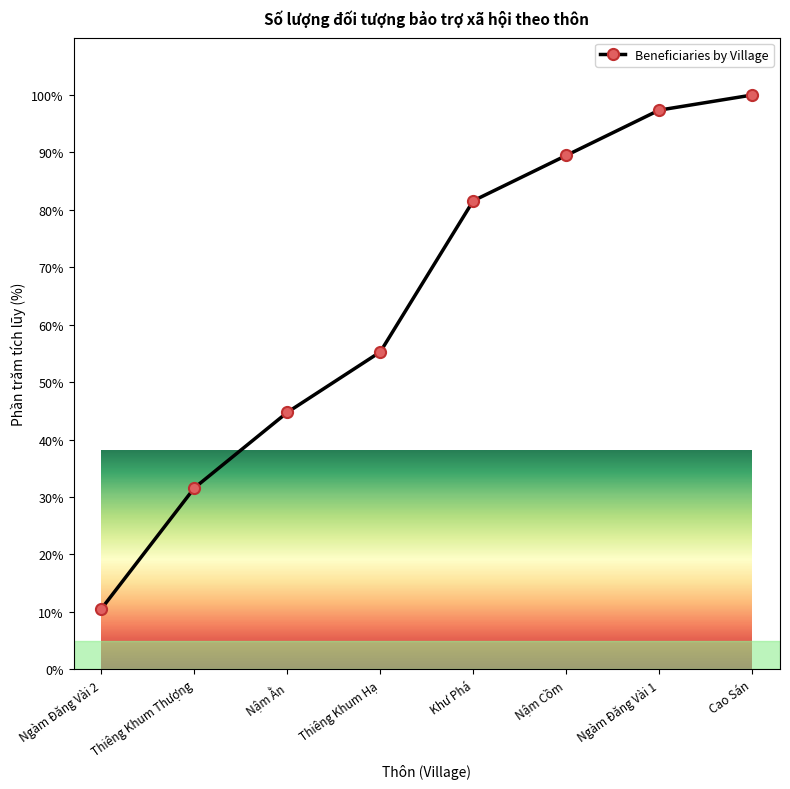

True or false: the data shows 97.4 at Ngàm Đăng Vài 1.

True